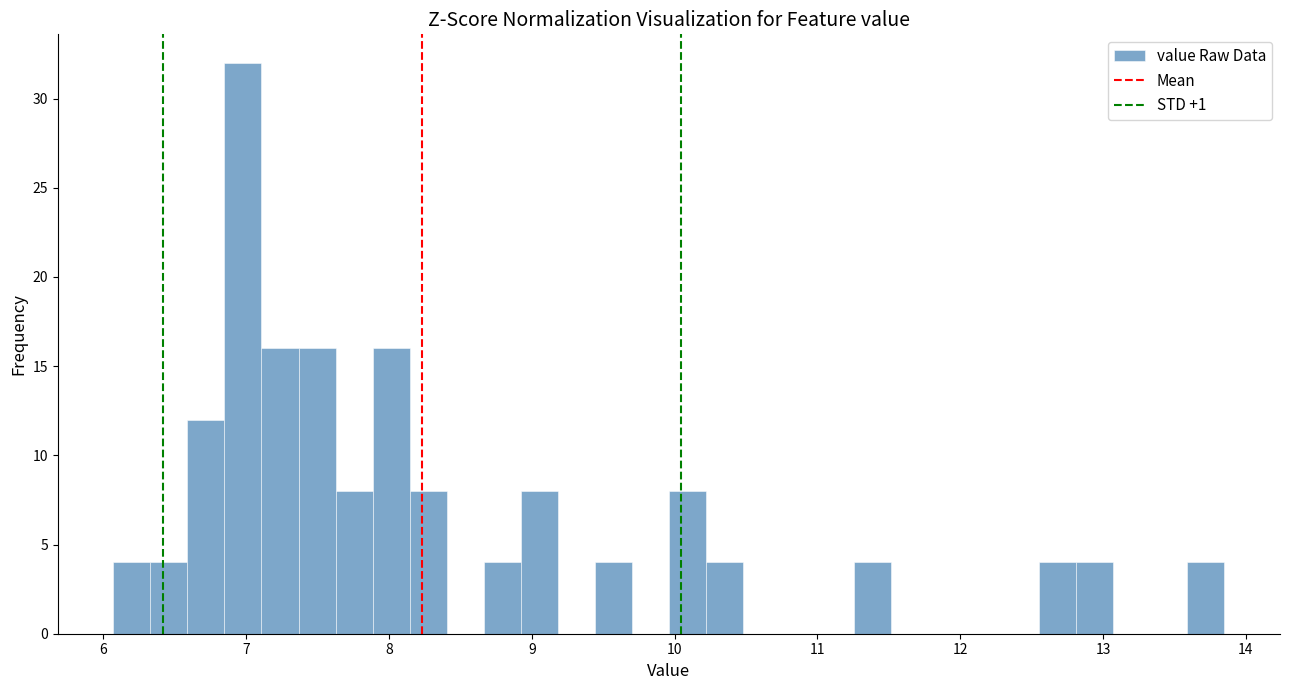

Around what value on the x-axis is the tallest bar? Give the approximate position of its centre, as read against the axis.

7.0